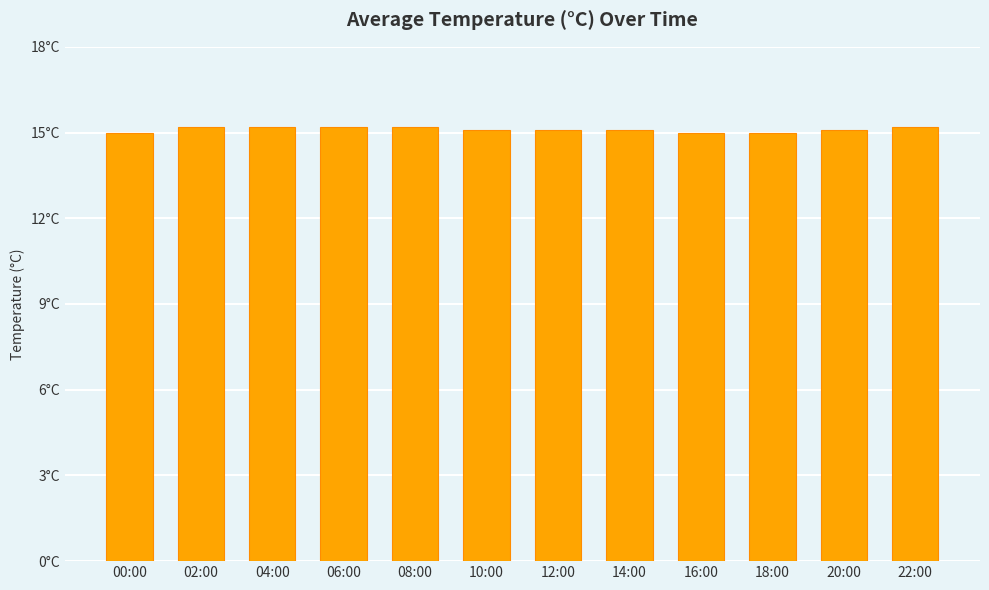

The chart shows a value of 22.8 at 00:00. True or false?

False